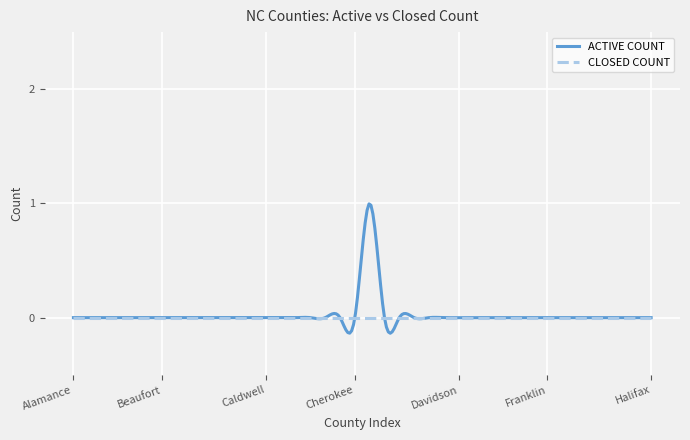

Rank the series by their maximum value, from highest to lowest.

ACTIVE COUNT, CLOSED COUNT